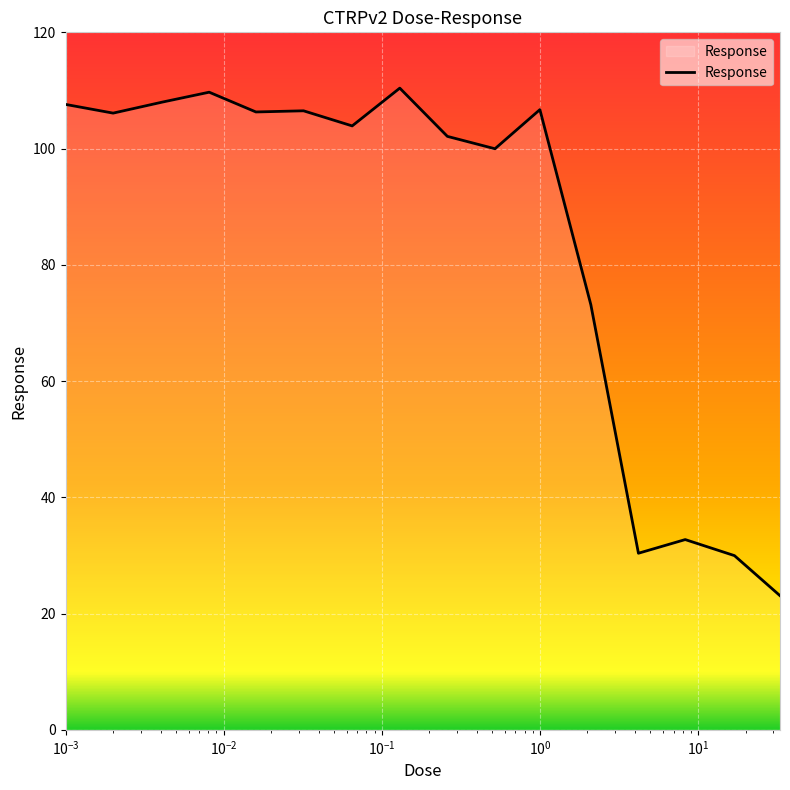

What is the difference between the maximum and minimum values?

87.3